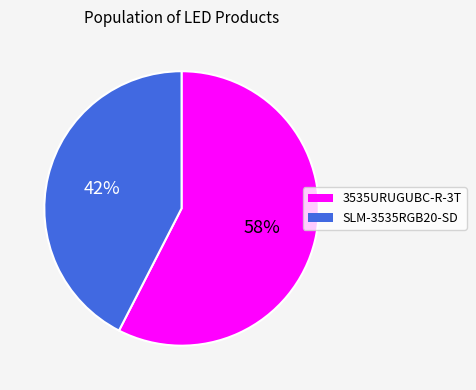

Approximately how many times larger is the value at 3535URUGUBC-R-3T compared to SLM-3535RGB20-SD?

1.4